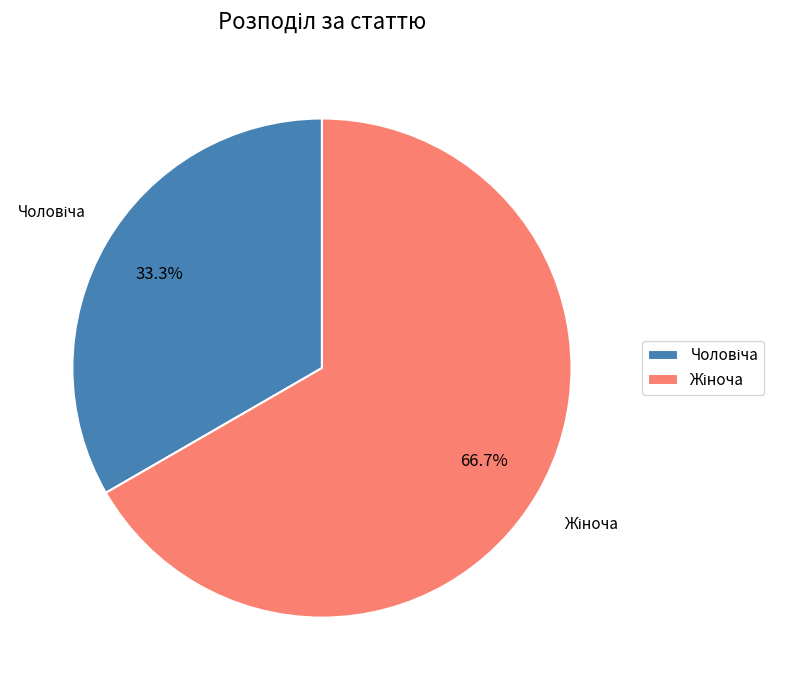

Is there any slice that represents more than half of the pie?

Yes